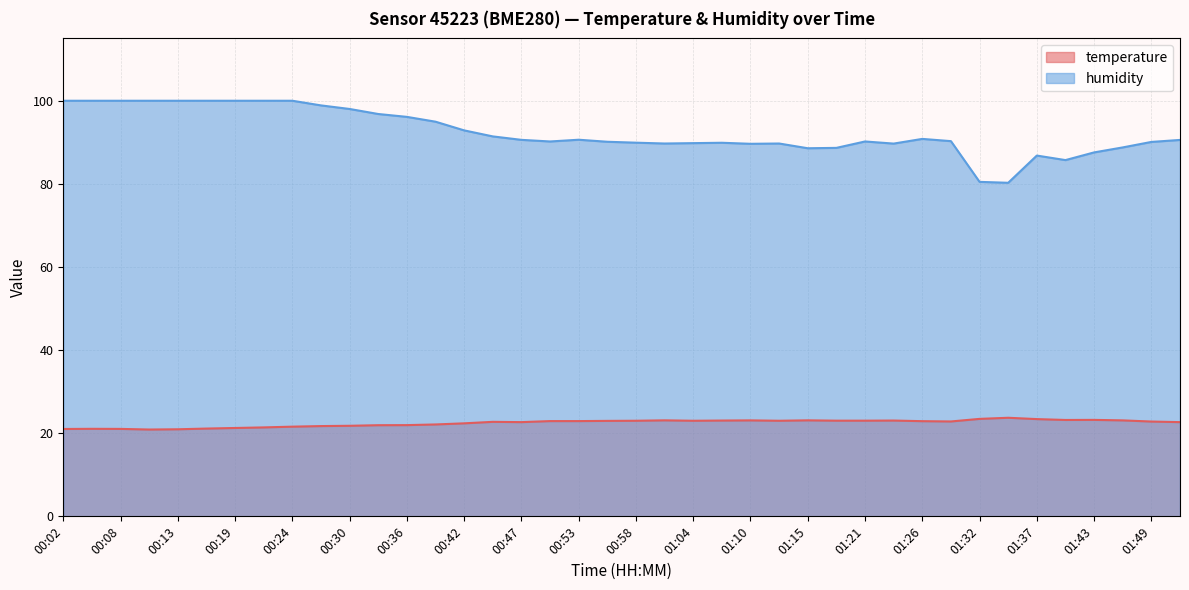

What value does the humidity series have at 01:26?

90.8